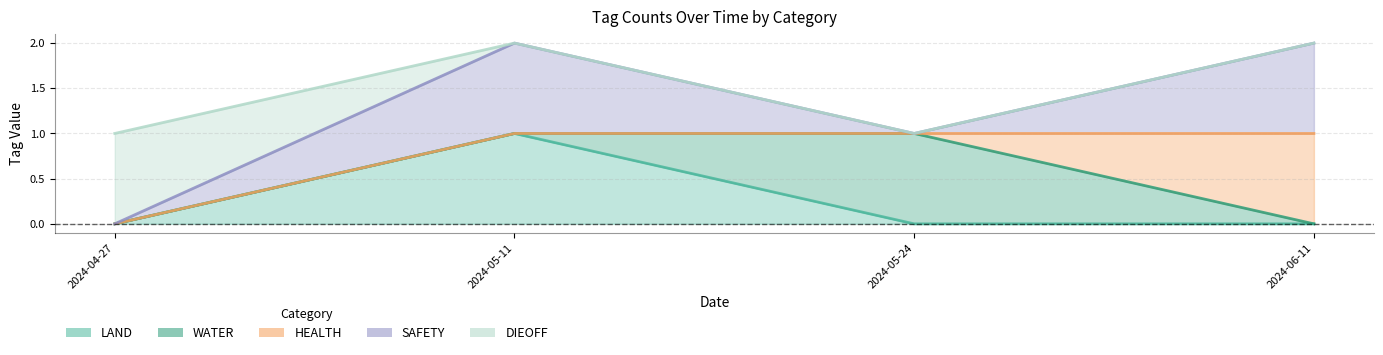

What is the spread (max minus min) of values at 2024-05-24?

1